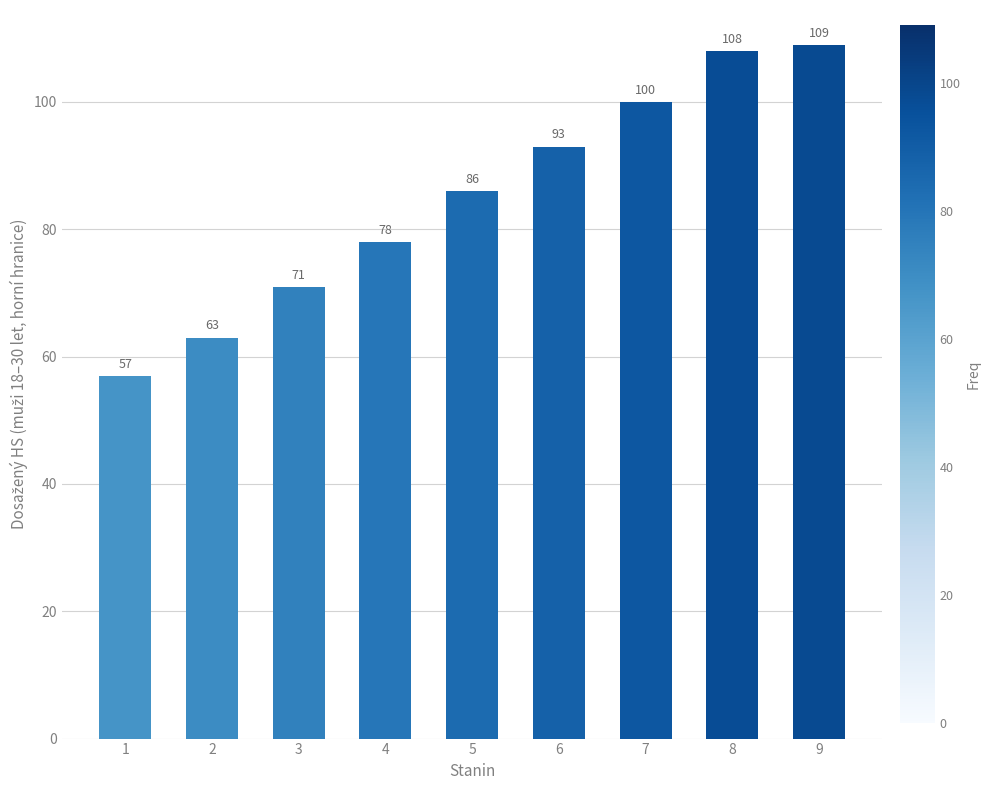

Reading right to left, transcribe all the data shown in this chart.

9=109	8=108	7=100	6=93	5=86	4=78	3=71	2=63	1=57